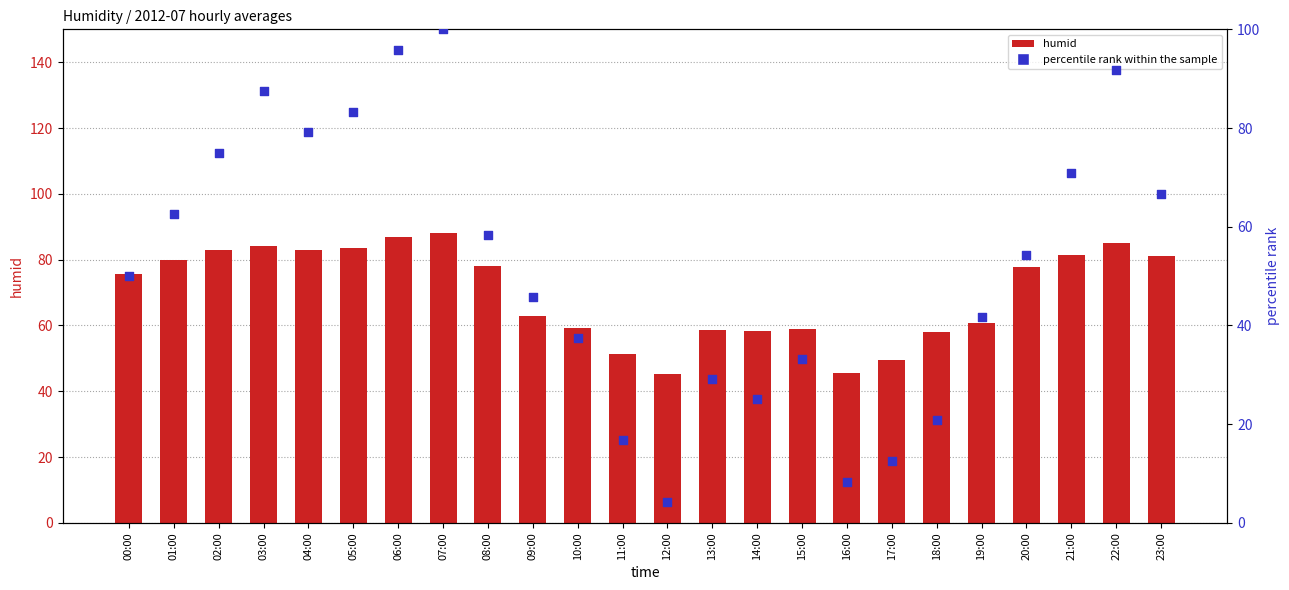

At how many categories does at least one series exceed 34?

24